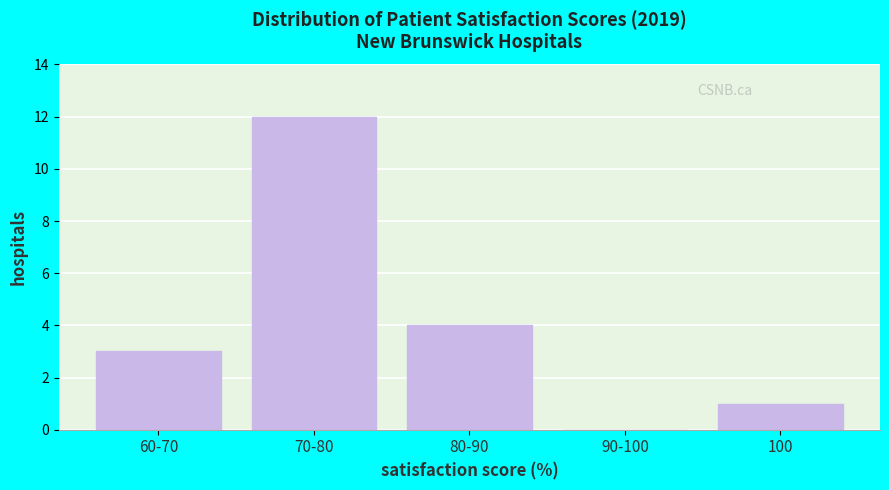

Reading left to right, transcribe all the data shown in this chart.

60-70=3	70-80=12	80-90=4	90-100=0	100=1